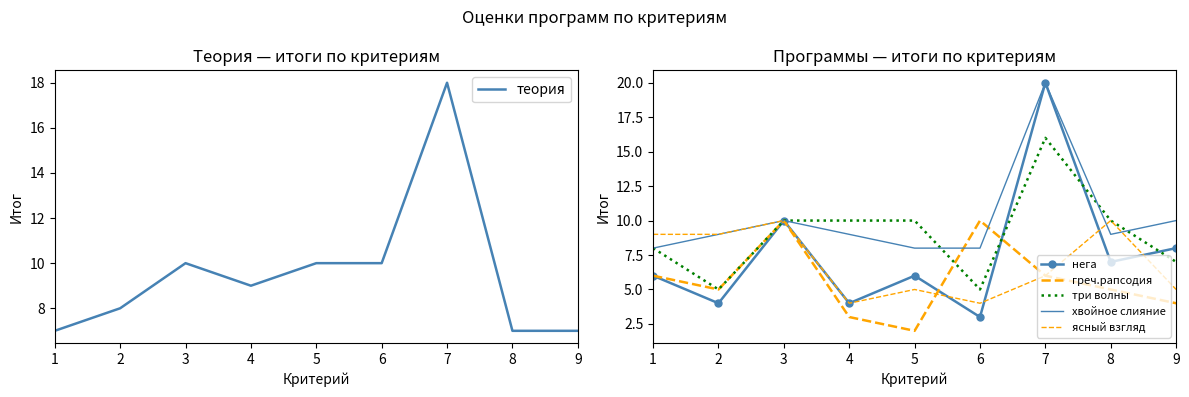

What is the spread (max minus min) of values at 5?

8